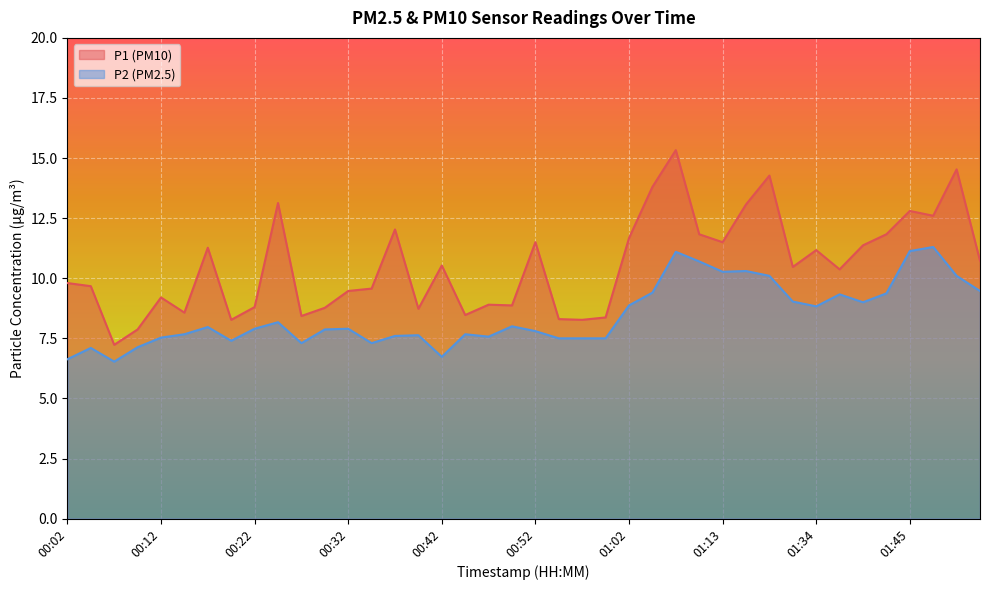

What position from the left is 01:10?

28